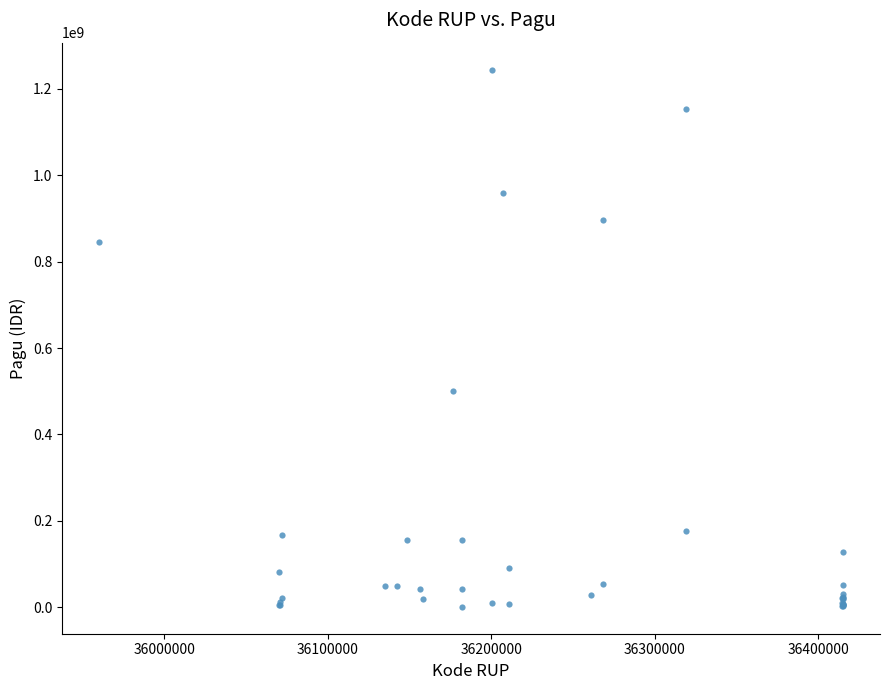

What Y value in the scatter plot is closest to 622840000?

499932000